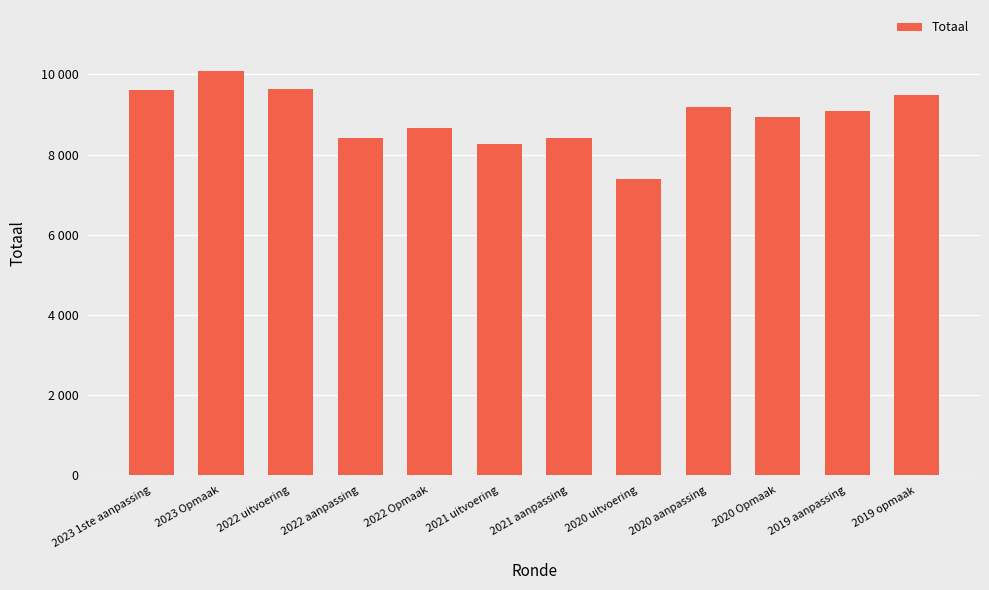

Does the chart contain any negative values?

No